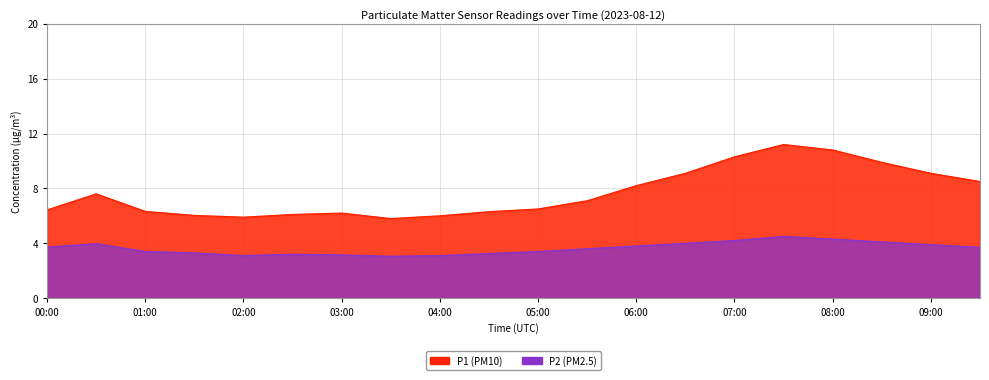

Rank the categories by P2 value from highest to lowest.

07:30, 08:00, 07:00, 08:30, 06:30, 00:30, 09:00, 06:00, 00:00, 09:30, 05:30, 01:00, 05:00, 01:30, 04:30, 02:30, 03:00, 02:00, 04:00, 03:30